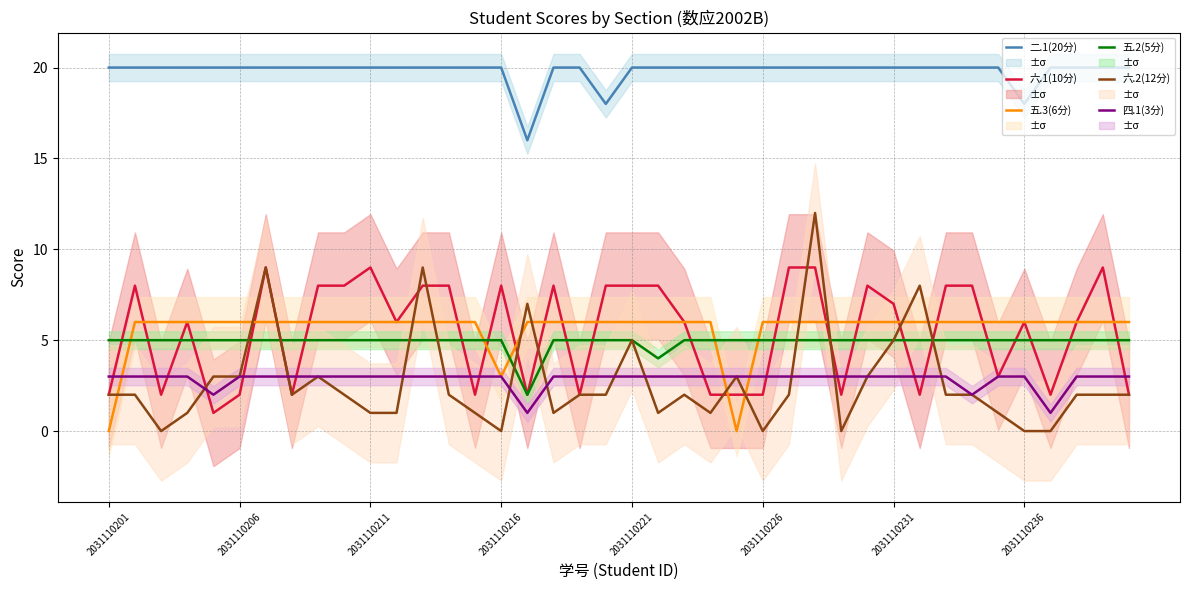

True or false: 五.3(6分) has a value of 6 at 2031110231.

True